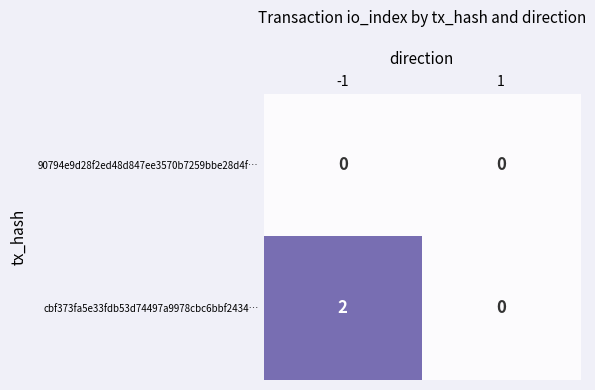

Which series changed the most between -1 and 1?

cbf373fa5e33fdb53d74497a9978cbc6bbf2434…